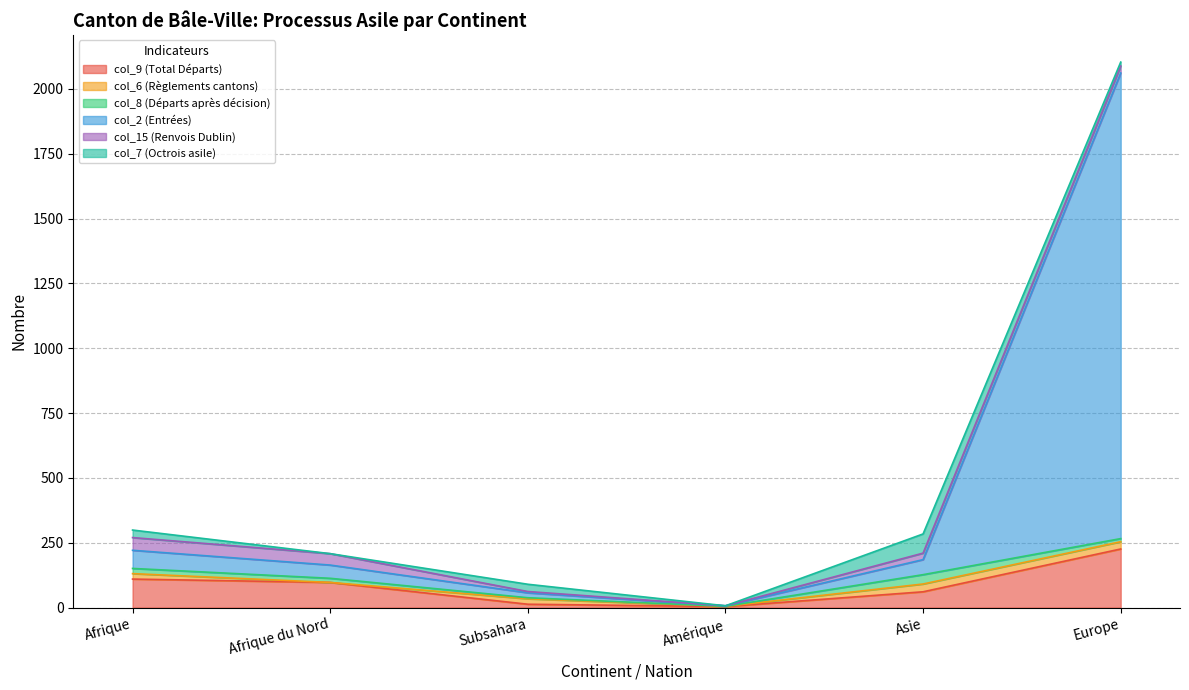

What is the label of the 5th point from the right?

Afrique du Nord